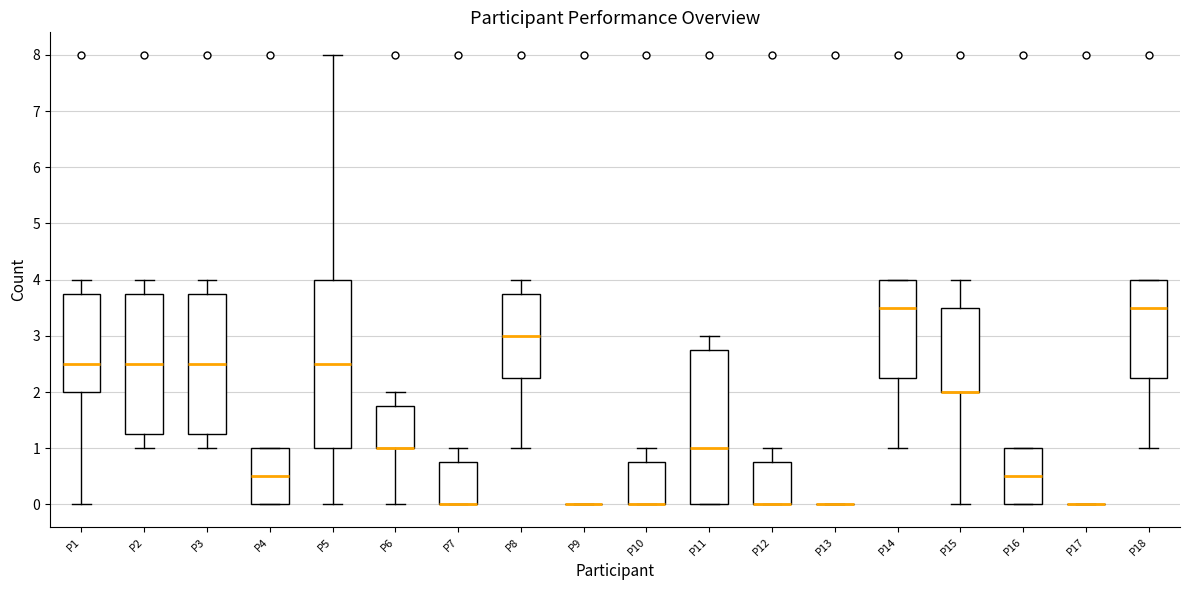

Where is the lower edge of the box for P12 on the y-axis? The values are not printed on the chart, so give them approximately, as read against the axis.

0.0